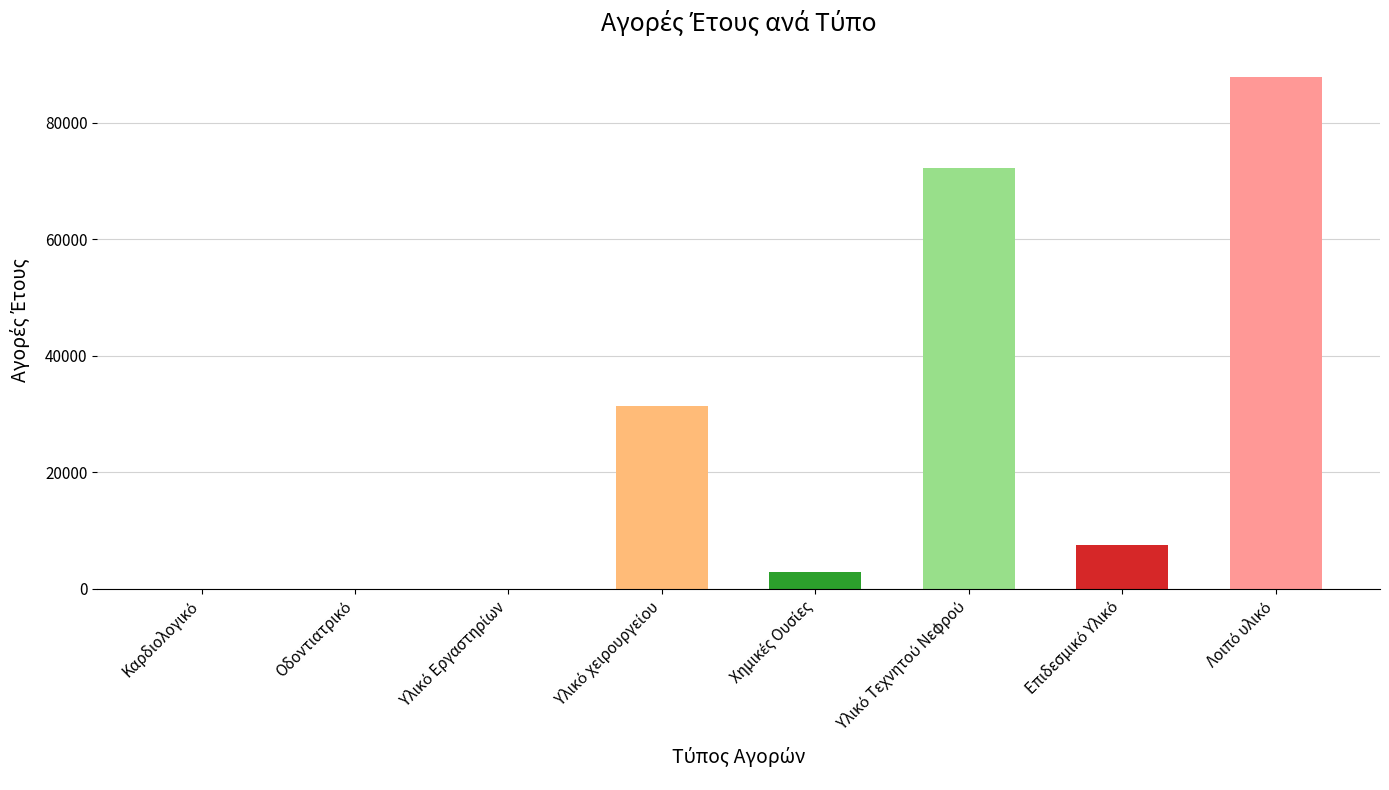

What is the maximum value shown in the chart?

87787.7